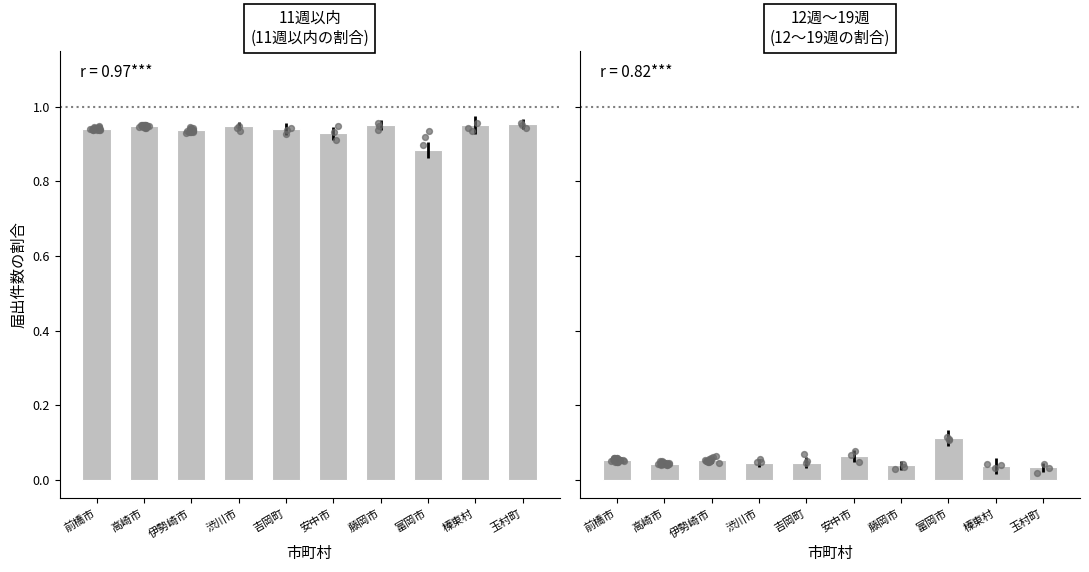

At how many categories does at least one series exceed 0?

10